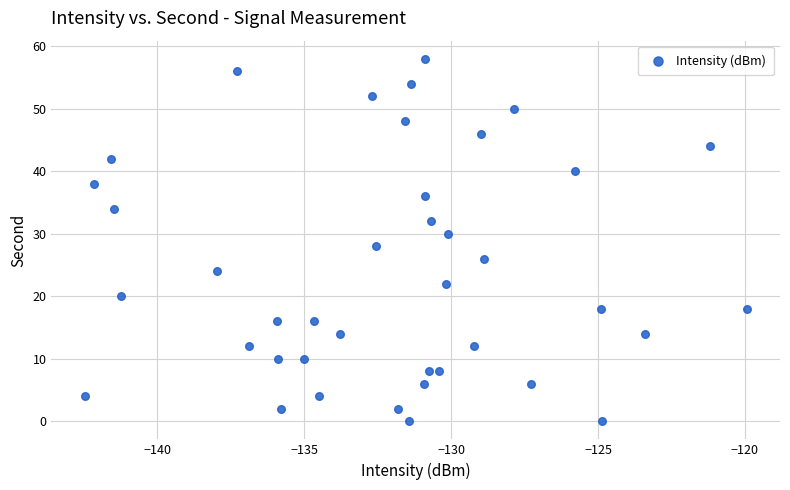

What is the range of Y values (max minus min)?

58